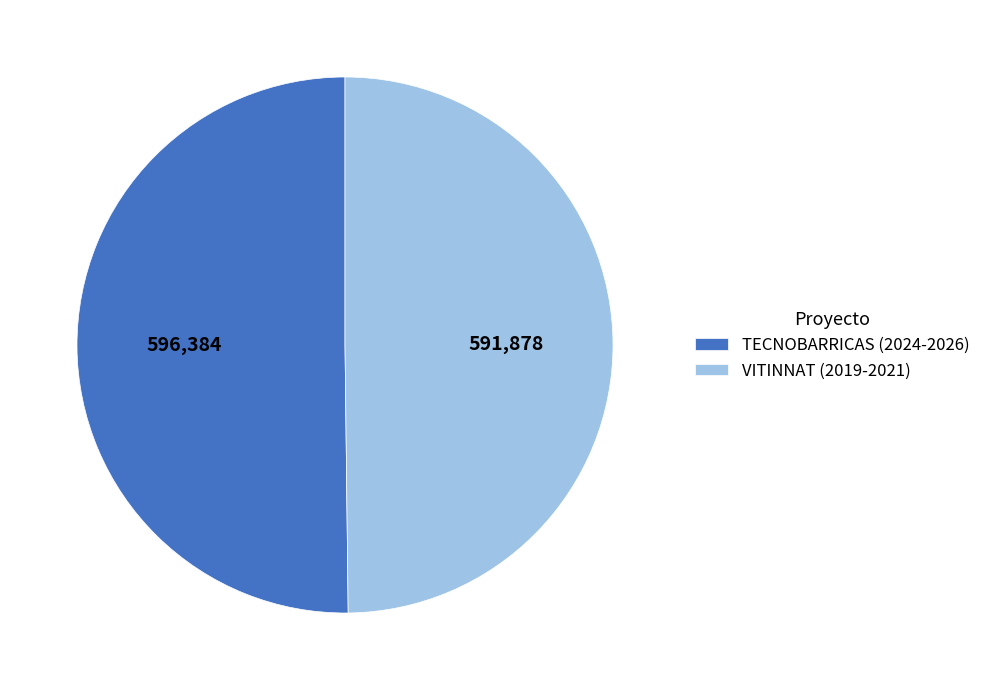

How many slices are in this pie chart?

2